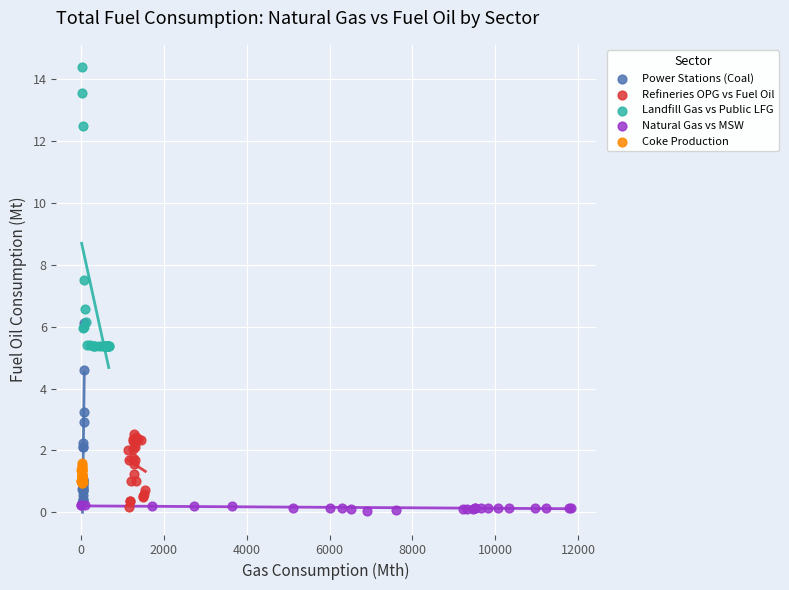

Which series has the largest Y range (max minus min)?

Landfill Gas vs Public LFG